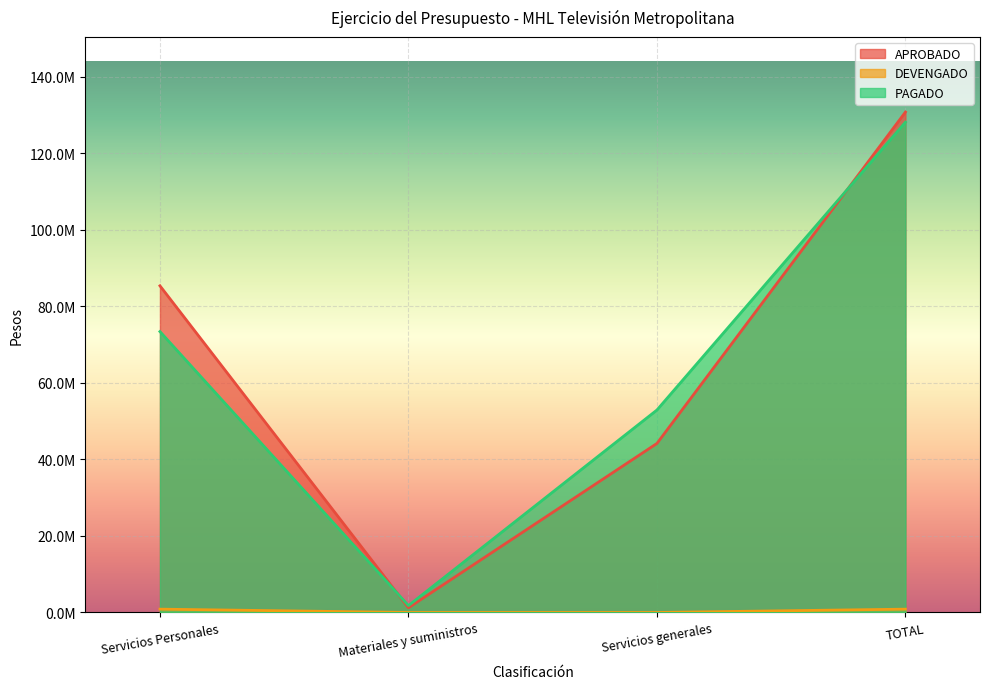

Where does the PAGADO series first go above 73430873?

Servicios Personales